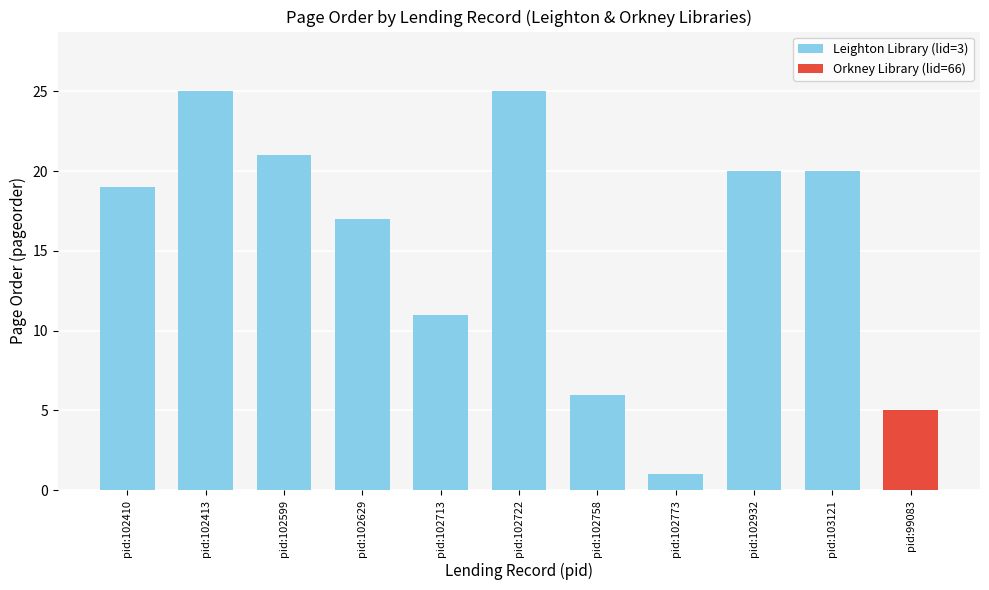

What is the difference between the maximum and minimum values?

24